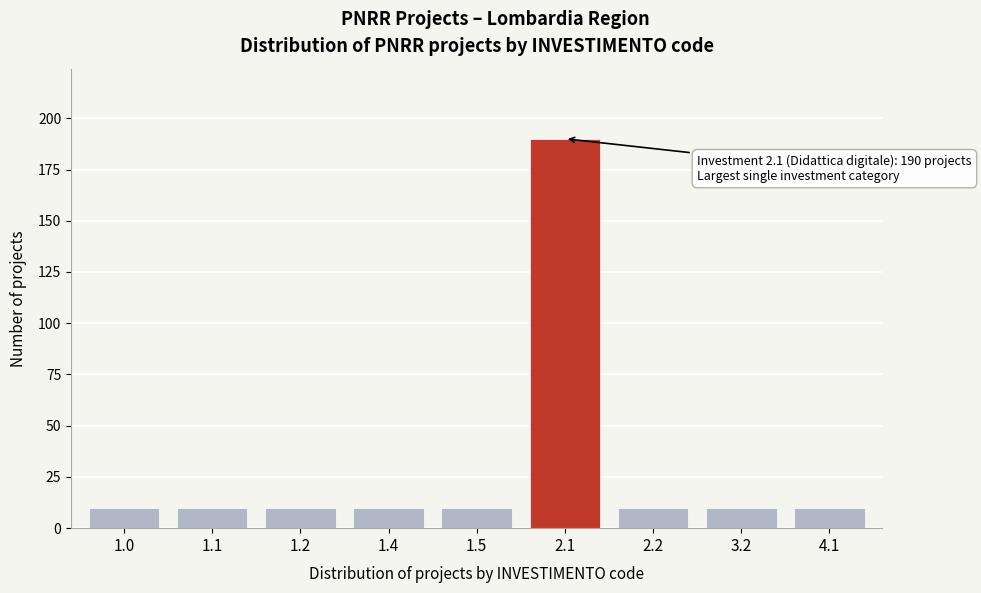

Reading left to right, list all the values displayed in this chart.

10	10	10	10	10	190	10	10	10